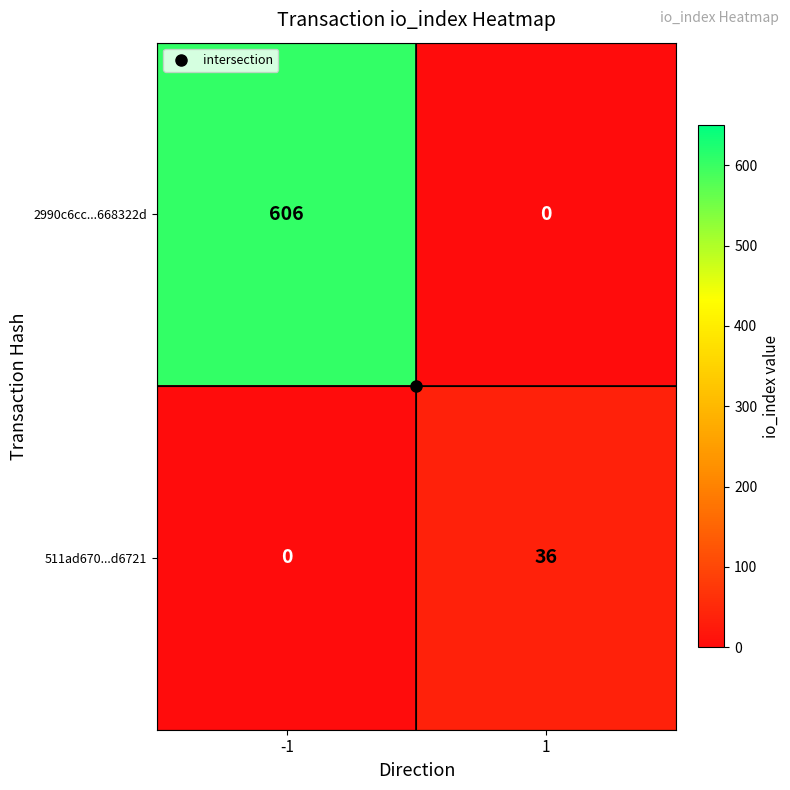

List the series in order of their peak value, highest first.

2990c6cc...668322d, 511ad670...d6721